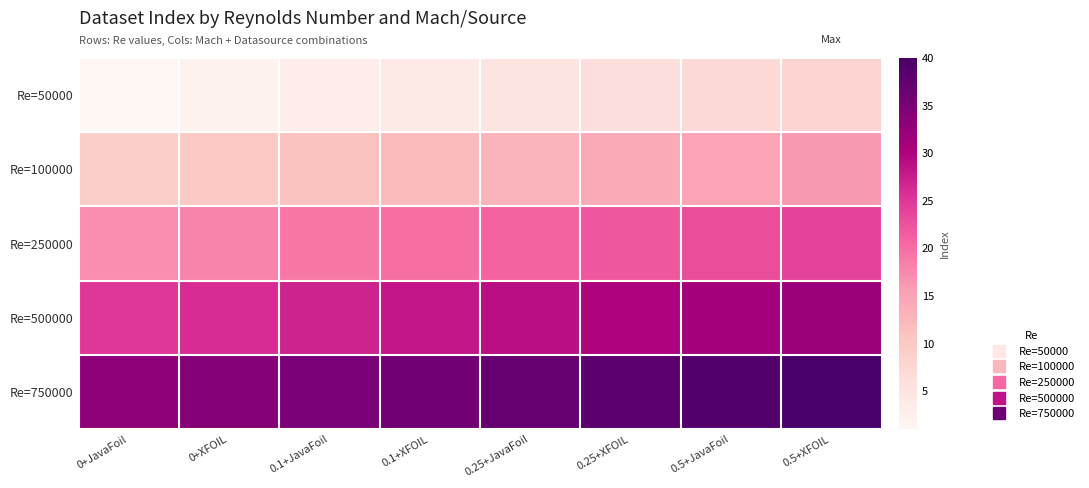

Rank the series by their average value, from highest to lowest.

Re=750000, Re=500000, Re=250000, Re=100000, Re=50000